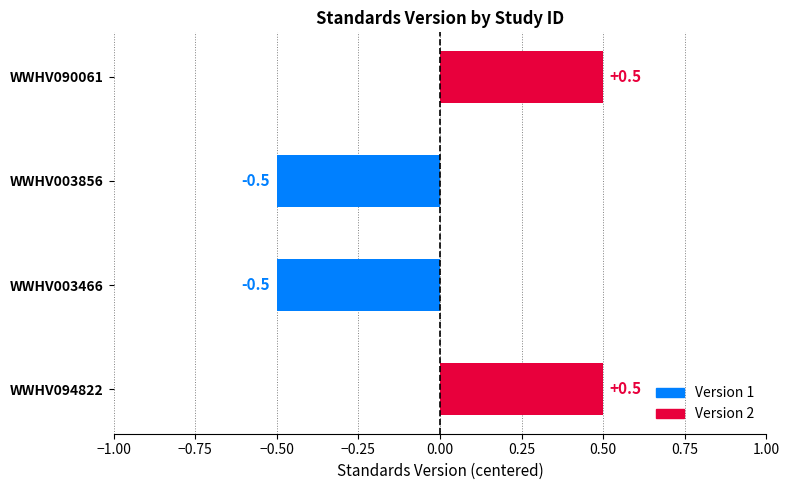

What is the change in value from WWHV094822 to WWHV003856?

-1.0